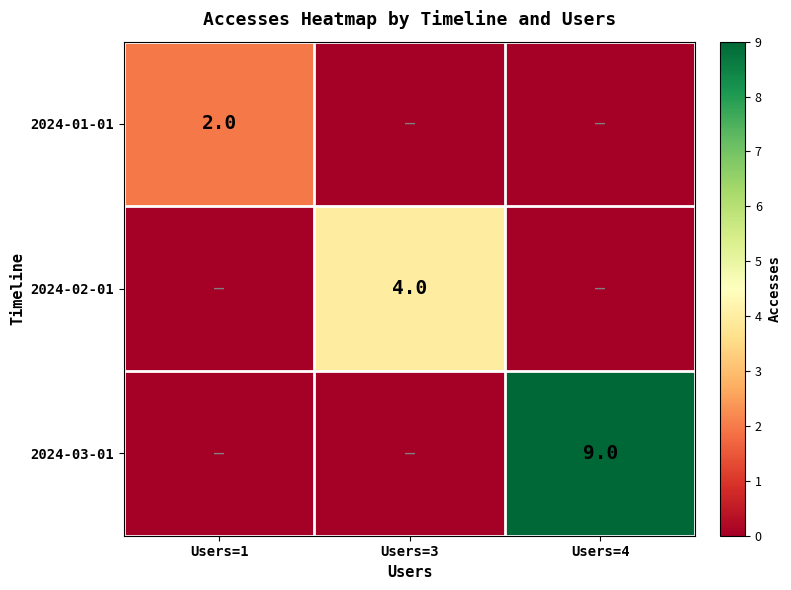

The 2024-03-01 series shows 15 at Users=4. True or false?

False